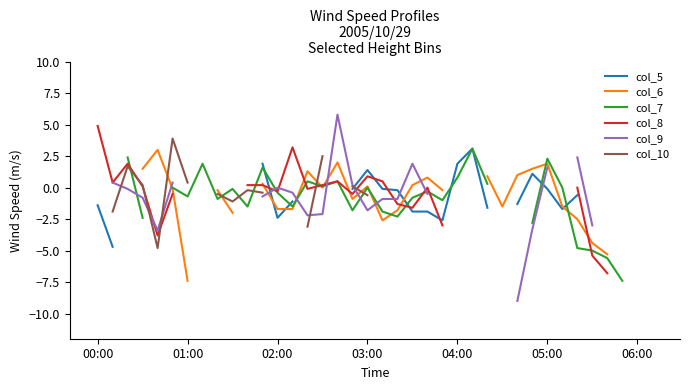

Between 11 and 16, which series saw the biggest shift?

col_9